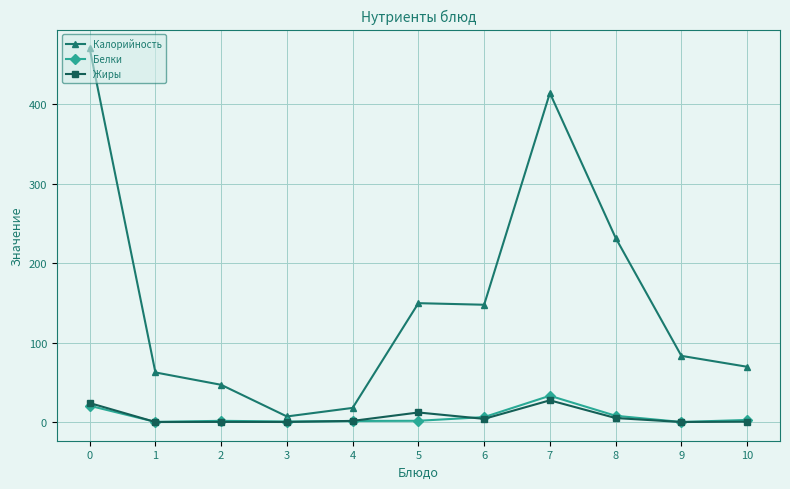

How many data points in Калорийность are less than 83?

5